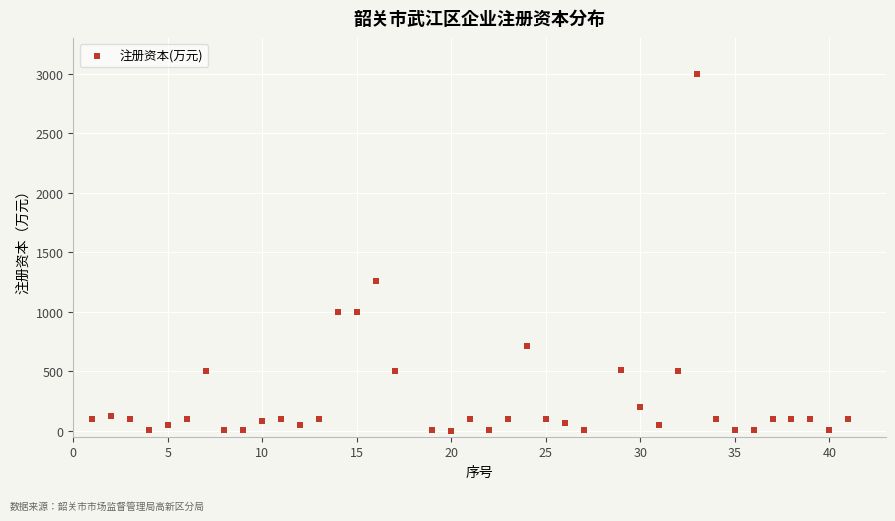

What is the range of Y values (max minus min)?

2999